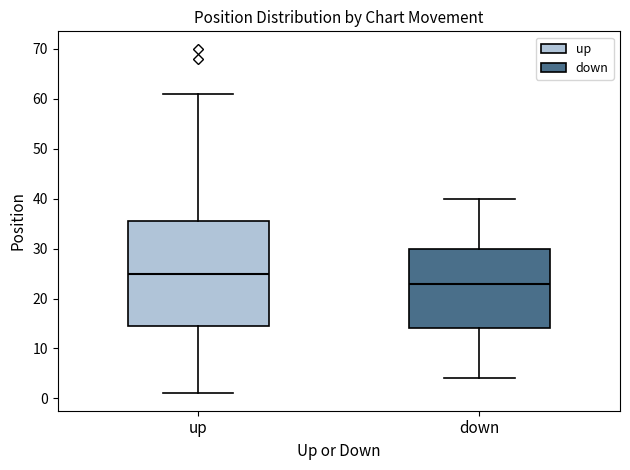

Which box's median line is the highest?

up